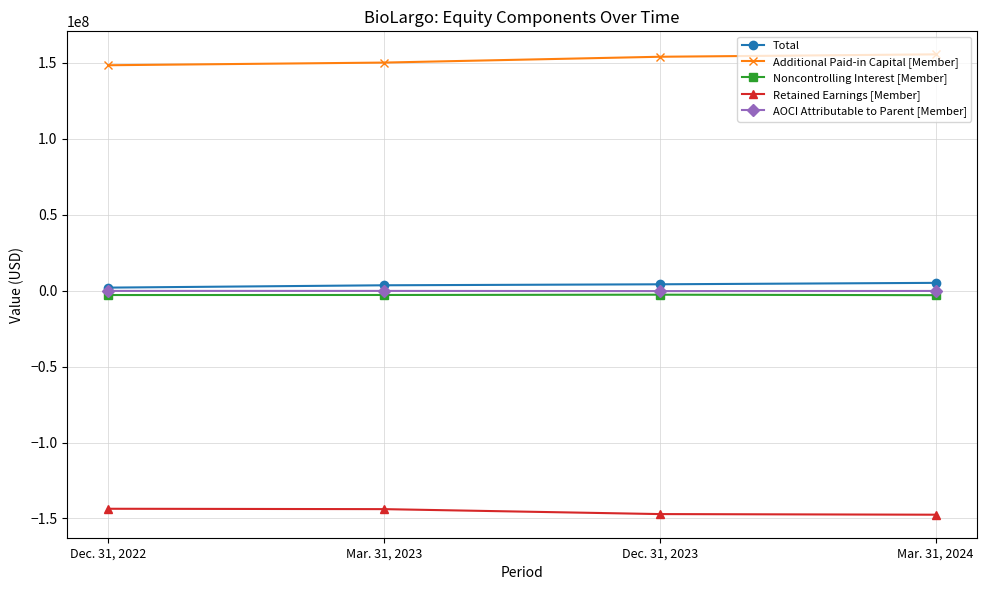

At which label does Retained Earnings [Member] first exceed -143841000?

Dec. 31, 2022